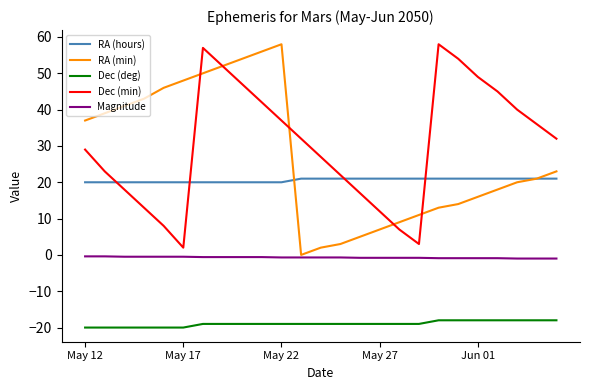

Which series has the largest total across all categories?

Dec (min)